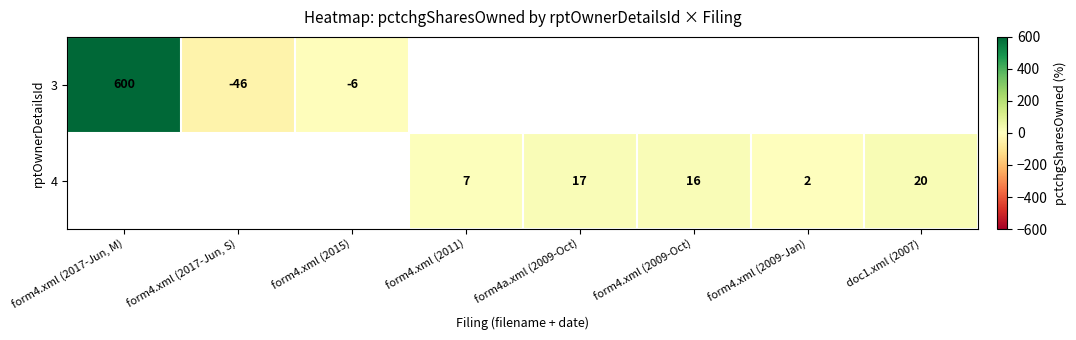

Is it true that 4 equals 7 at form4.xml (2011)?

True